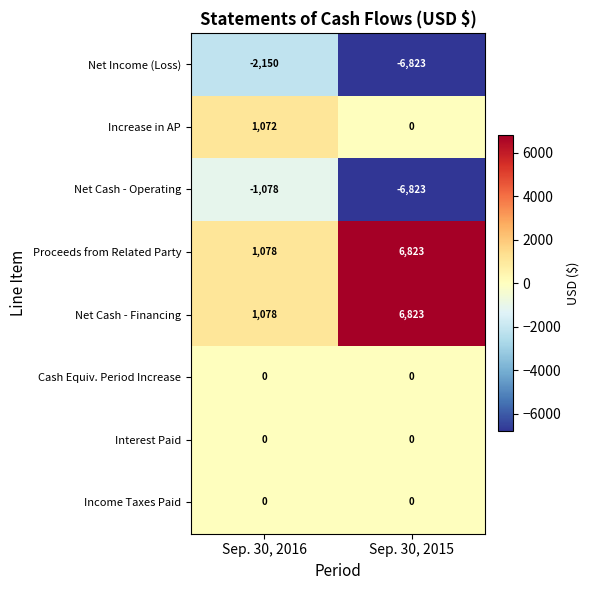

What is the sum of all Proceeds from Related Party values?

7901